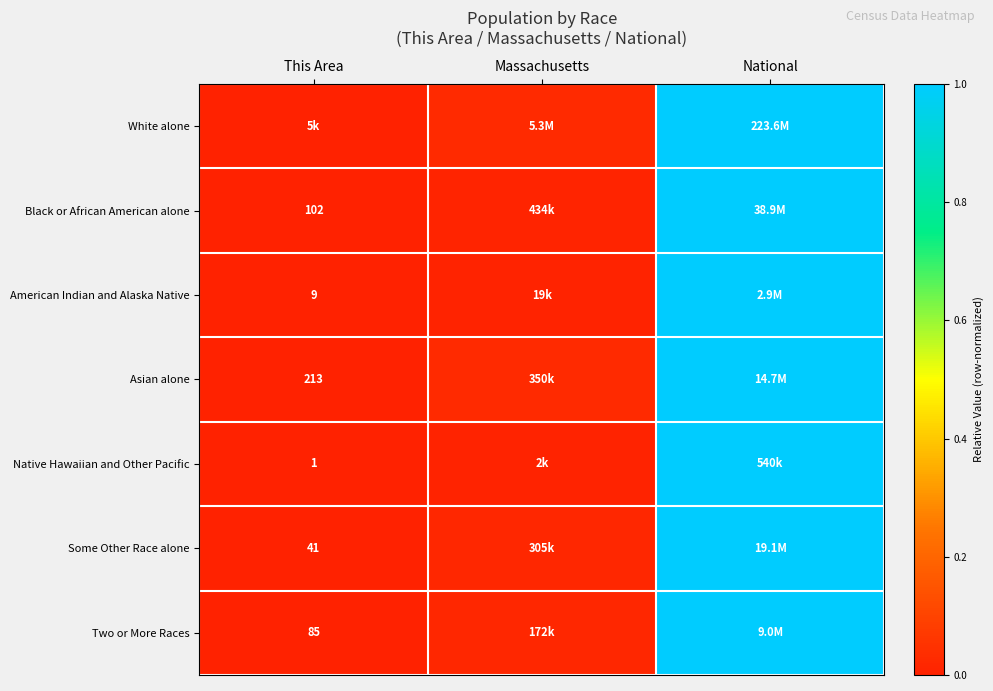

The value of Asian alone at National is 1.0. True or false?

True